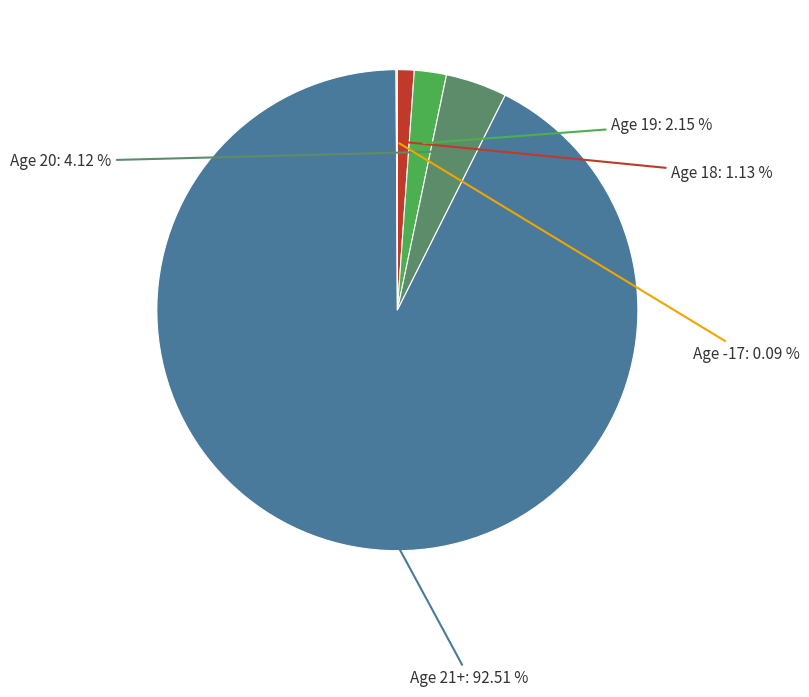

Is there any slice that represents more than half of the pie?

Yes